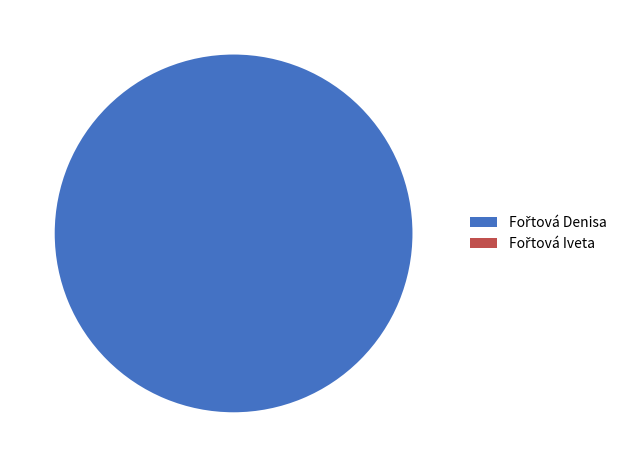

Is there any slice that represents more than half of the pie?

Yes